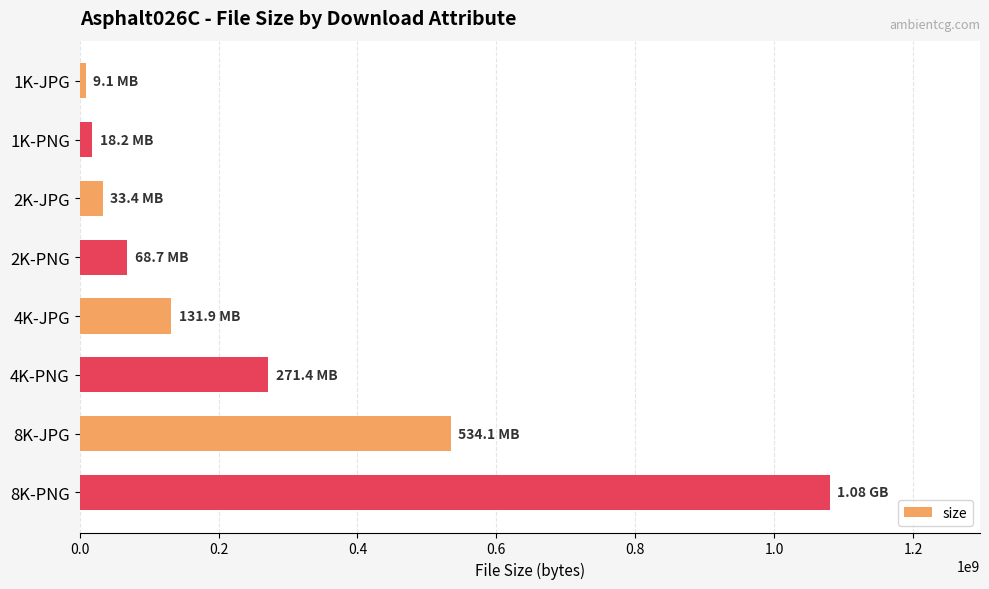

What is the difference between the maximum and minimum values?

1070935197